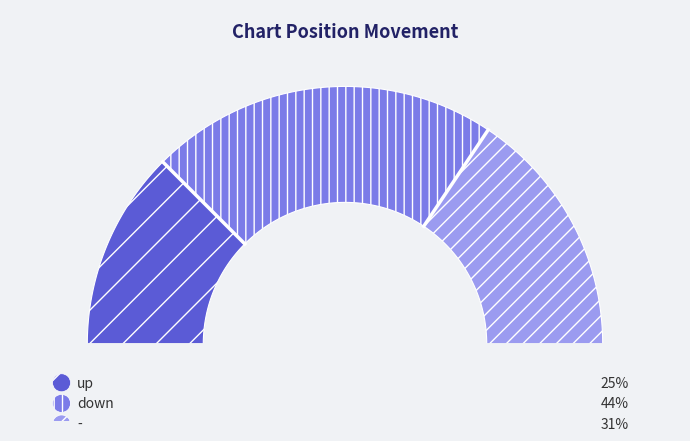

Does up represent more than half of the total?

No